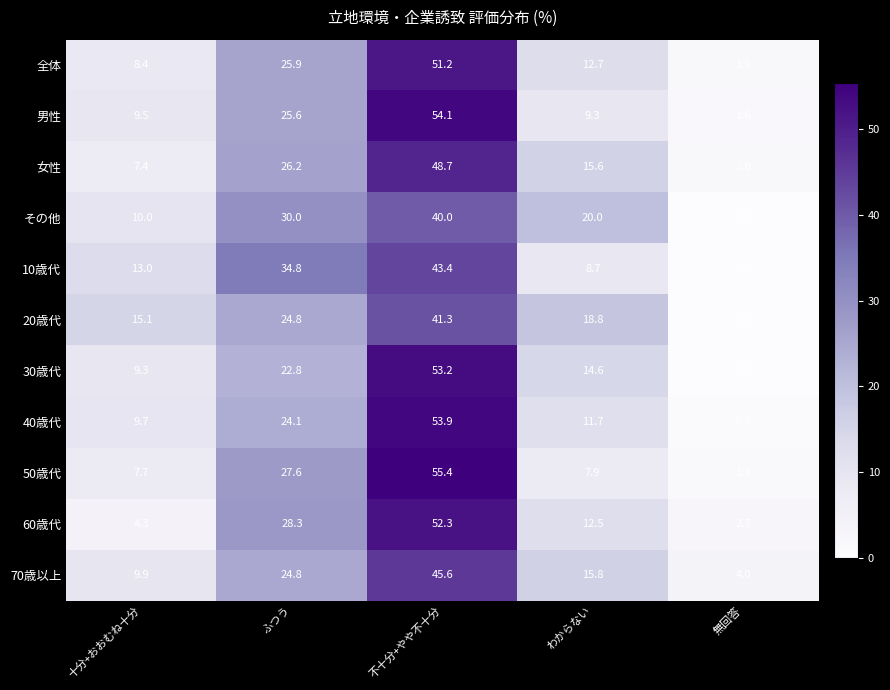

Rank the series by their maximum value, from lowest to highest.

その他, 20歳代, 10歳代, 70歳以上, 女性, 全体, 60歳代, 30歳代, 40歳代, 男性, 50歳代